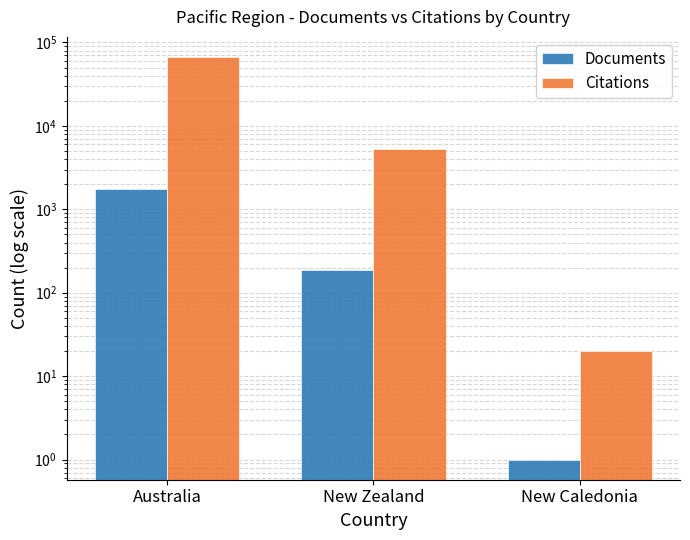

What is the total value across all series at New Zealand?

5417